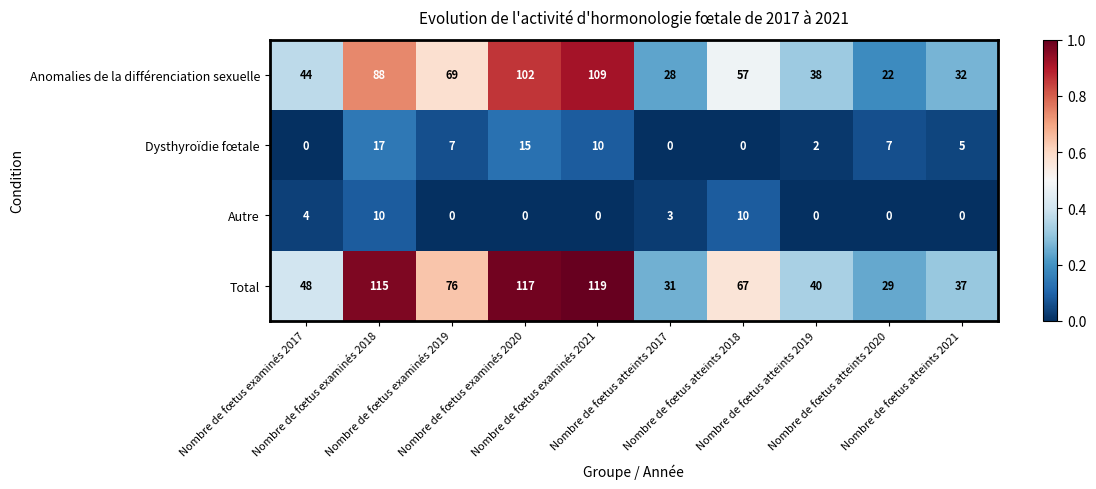

Which series has the largest total across all categories?

Total